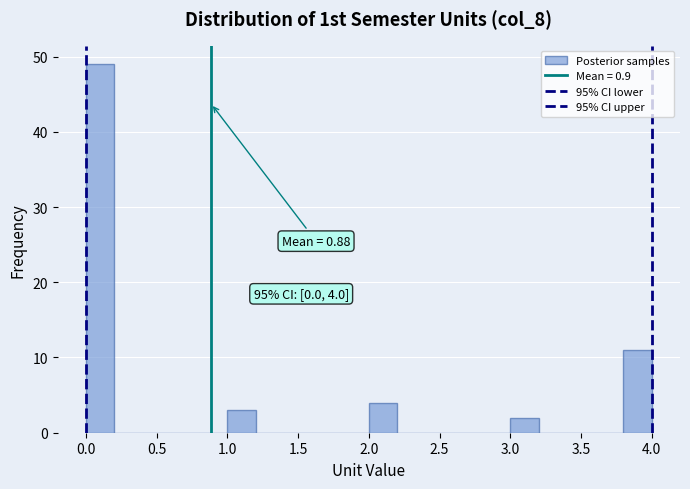

Over which range of the x-axis is the bar tallest?

0.0 to 0.2